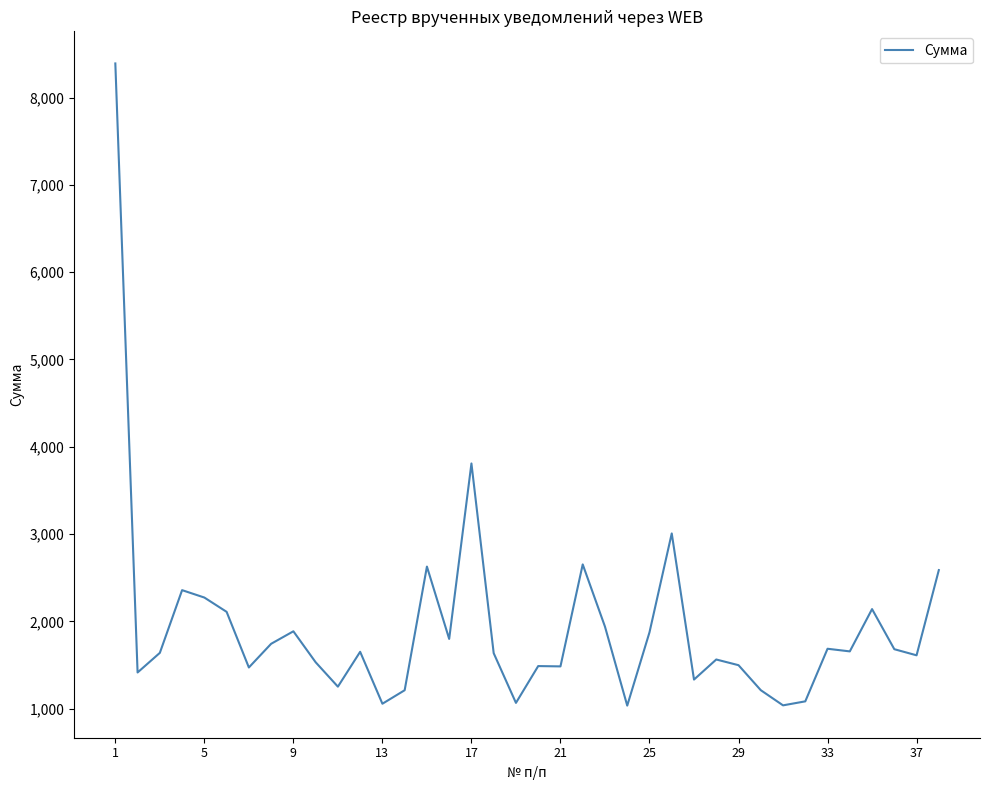

What is the maximum value shown in the chart?

8390.8